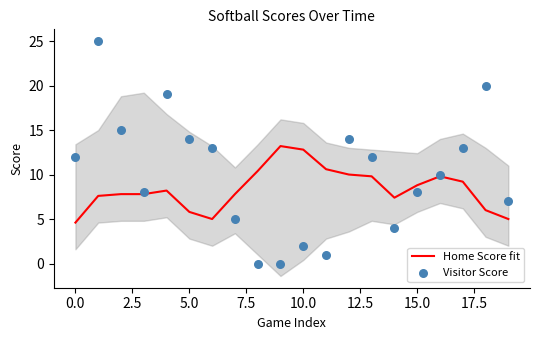

At how many categories does at least one series exceed 14?

4